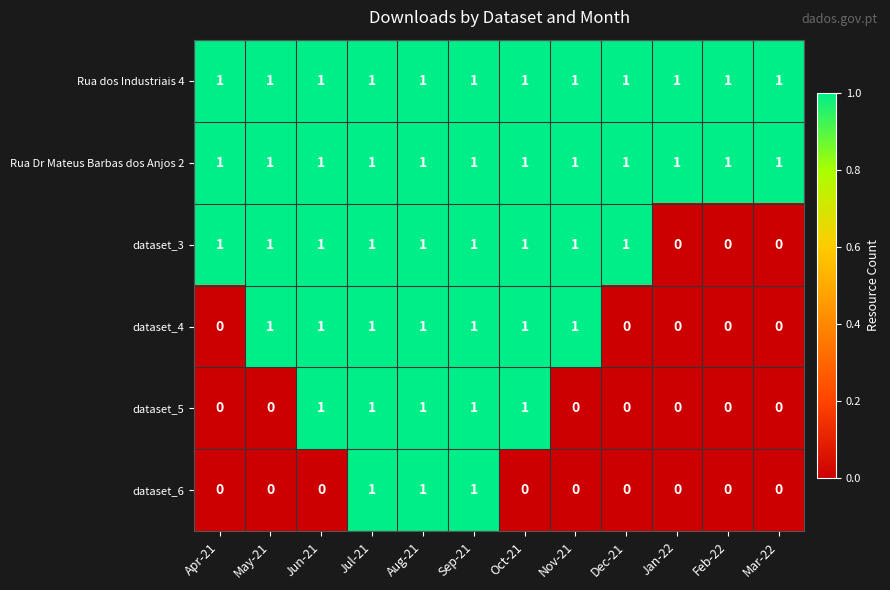

What is the total value across all series at Aug-21?

6